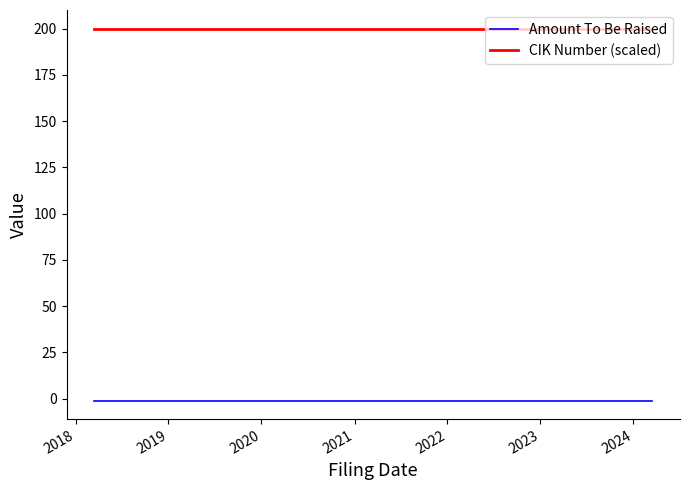

Which series has the largest total across all categories?

CIK Number (scaled)